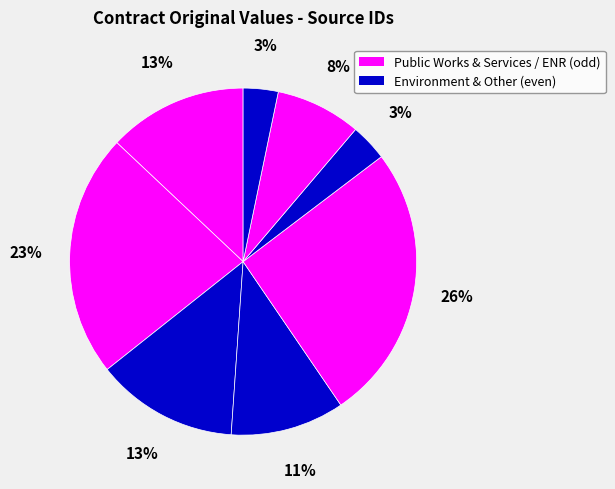

Count the number of slices in the pie.

8